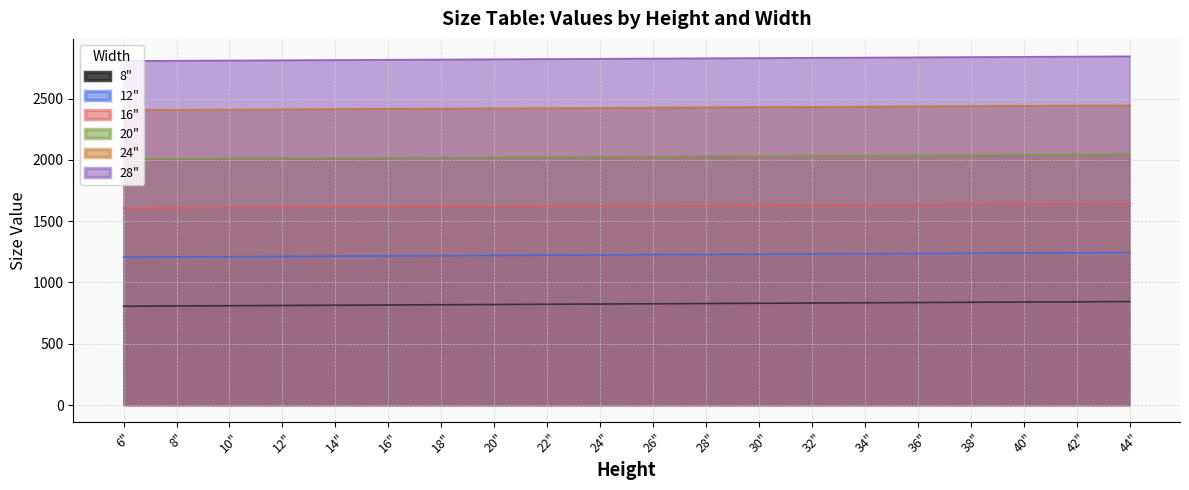

What is the highest value of the 8" series?

844